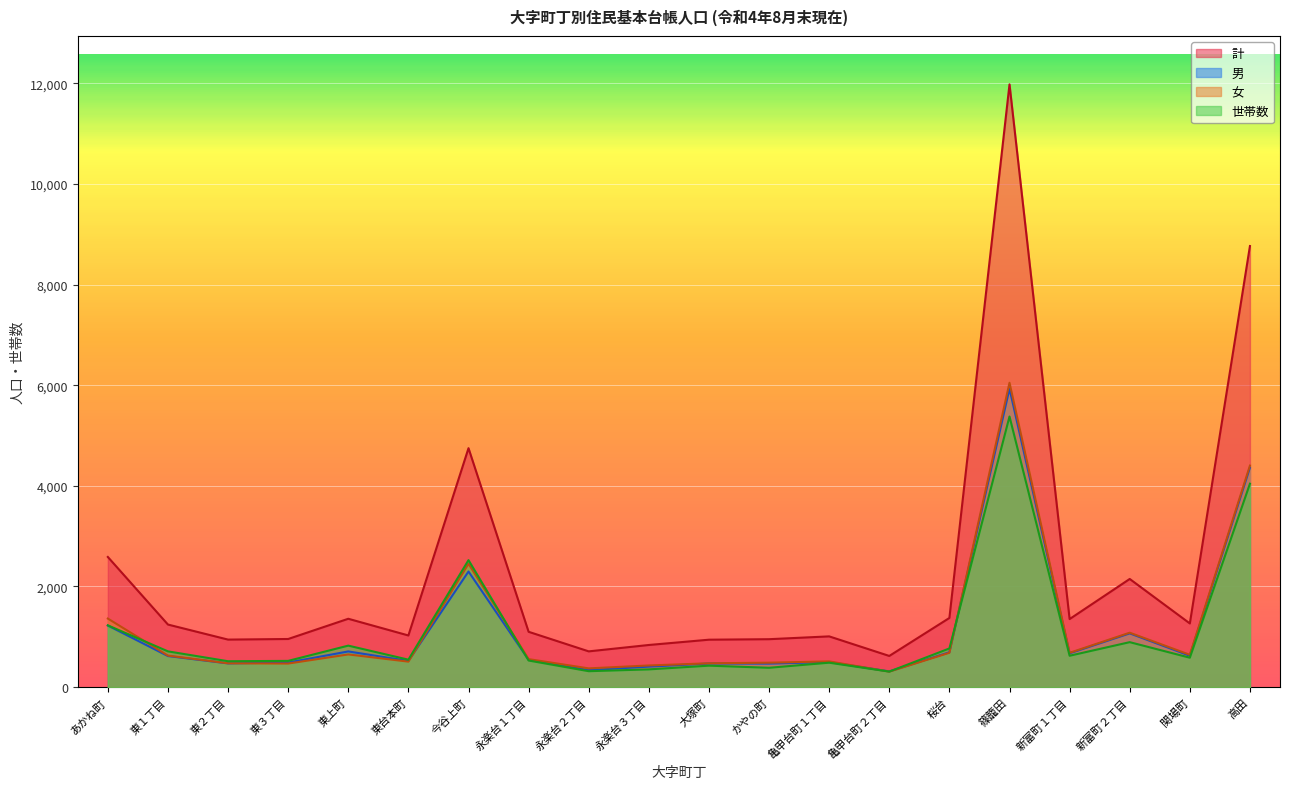

How many interior local peaks does the 男 series have?

6